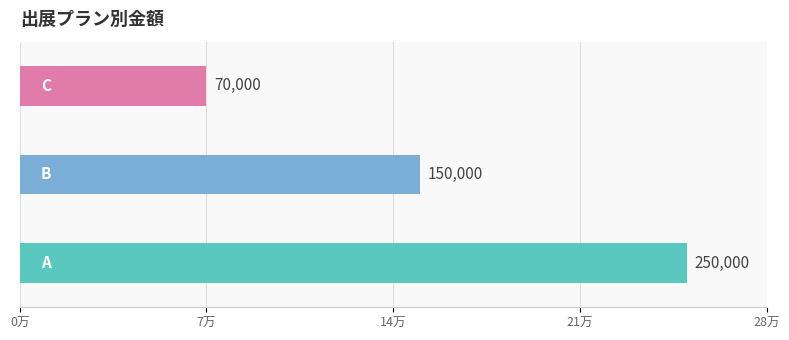

Are the bars grouped side by side (vs. stacked)?

No